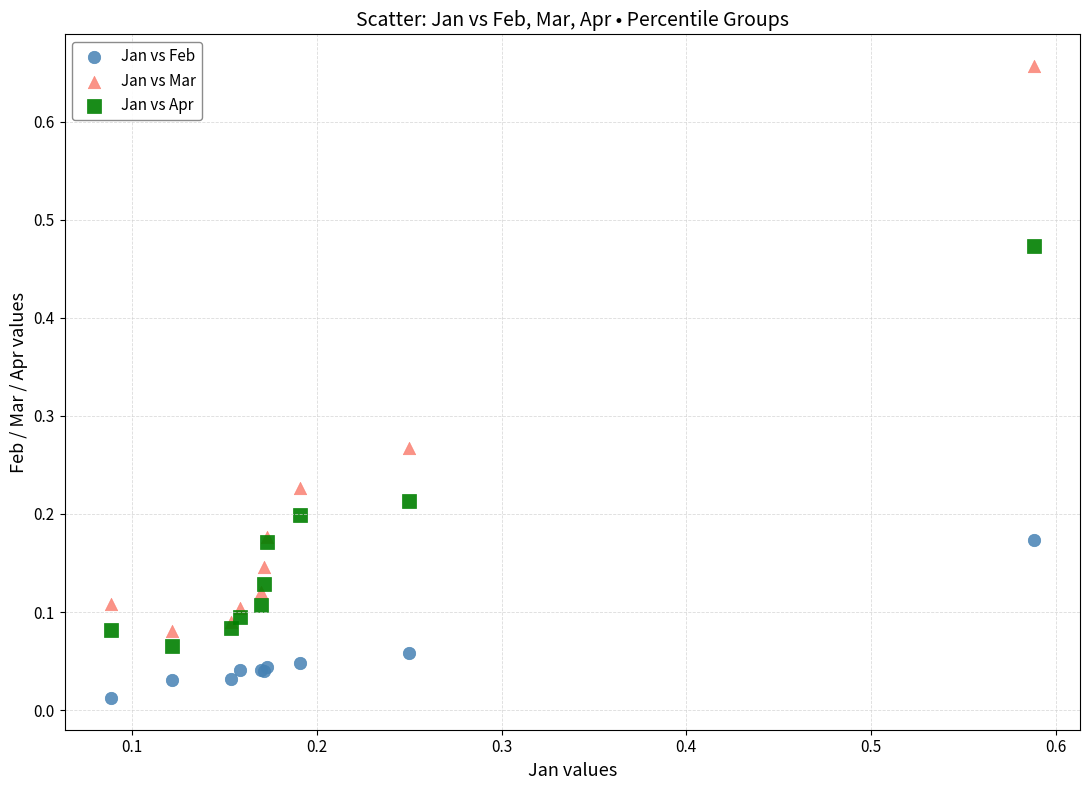

Which series contains the highest Y value?

Jan vs Mar